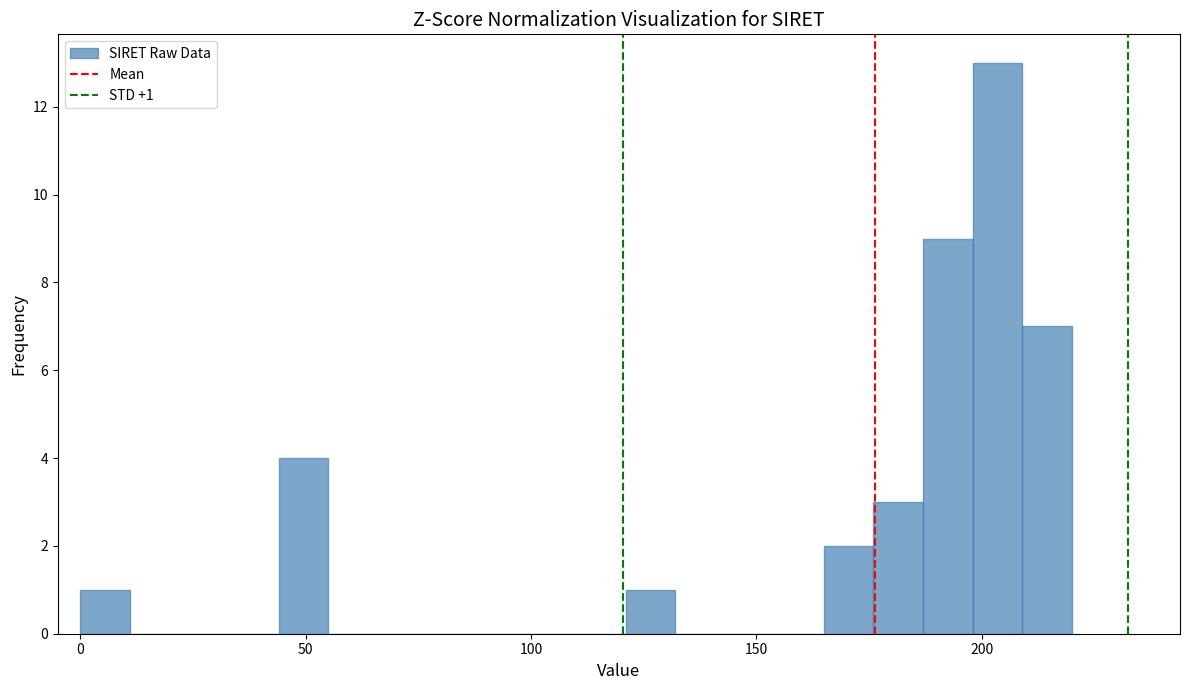

Around what value on the x-axis is the tallest bar? Give the approximate position of its centre, as read against the axis.

205